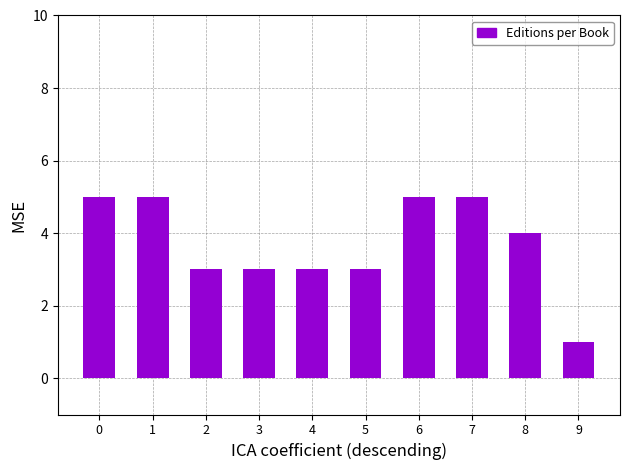

Reading left to right, list all the values displayed in this chart.

0=5	1=5	2=3	3=3	4=3	5=3	6=5	7=5	8=4	9=1